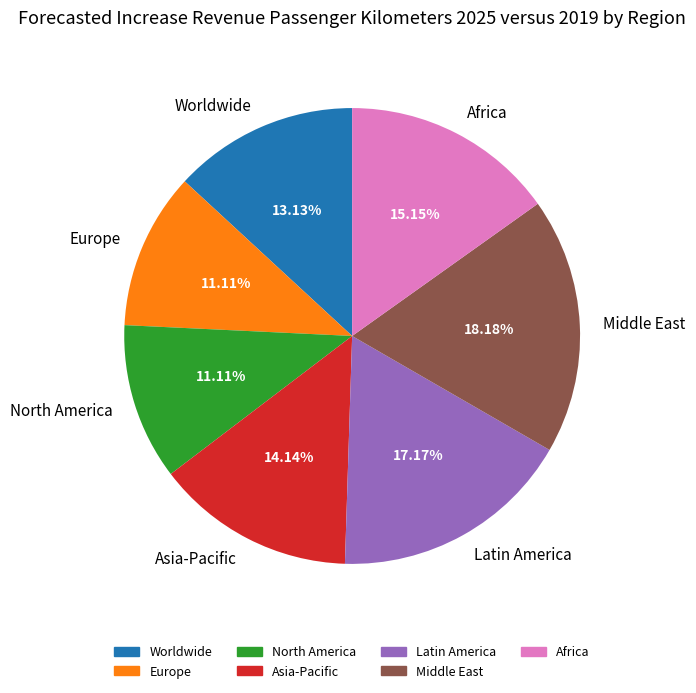

How many segments does this pie chart have?

7